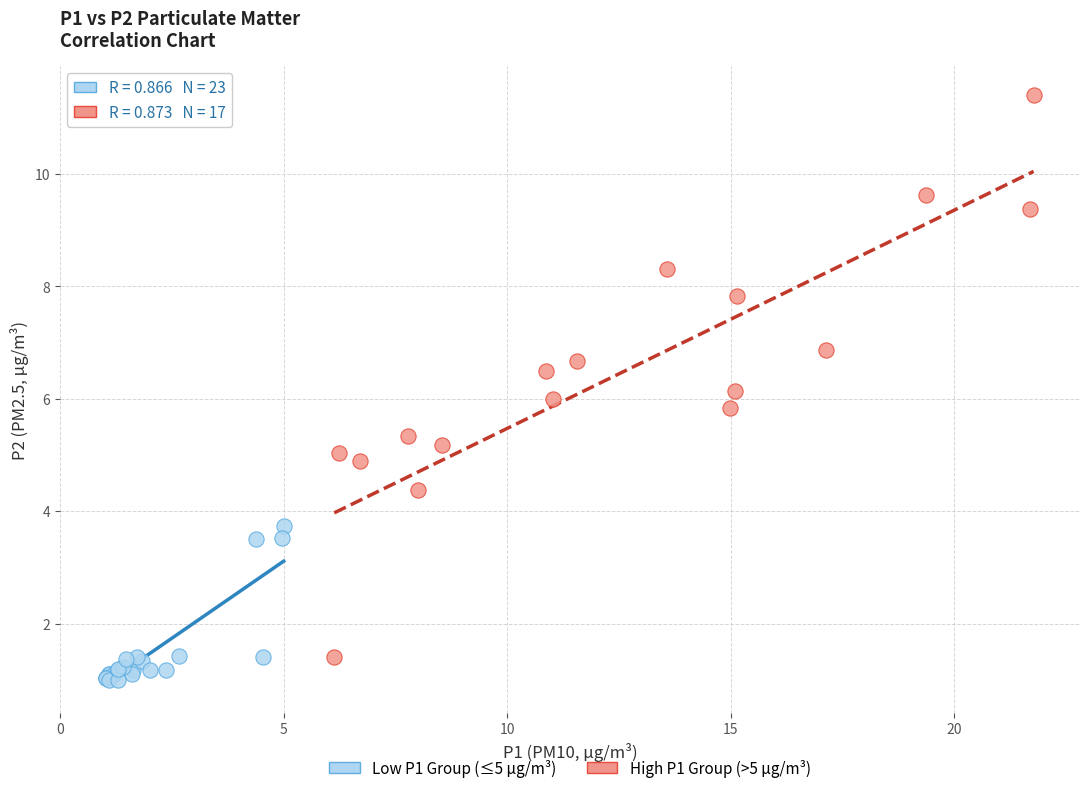

What are all the series names shown in the legend?

Low P1 Group (≤5 µg/m³), High P1 Group (>5 µg/m³)